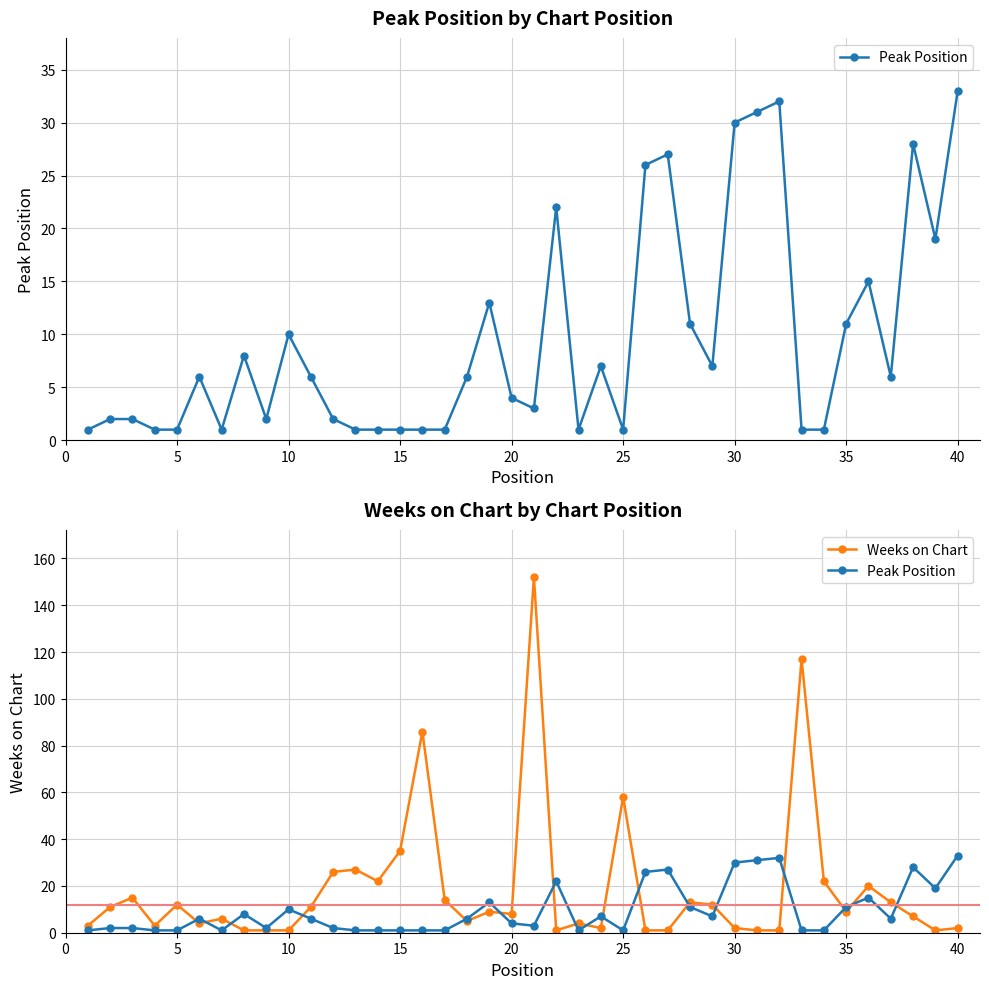

What is the value of the Peak Position point at the 29th from the left?

7